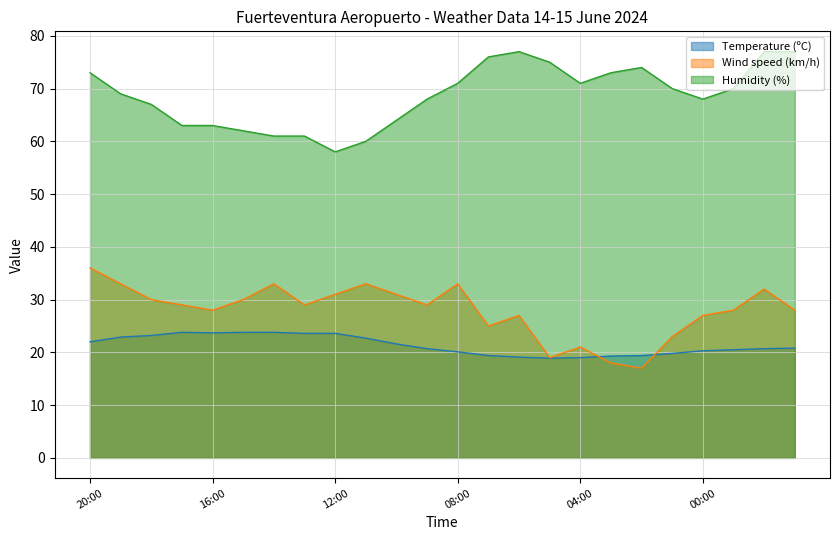

Which label corresponds to the smallest value in the chart?

02:00